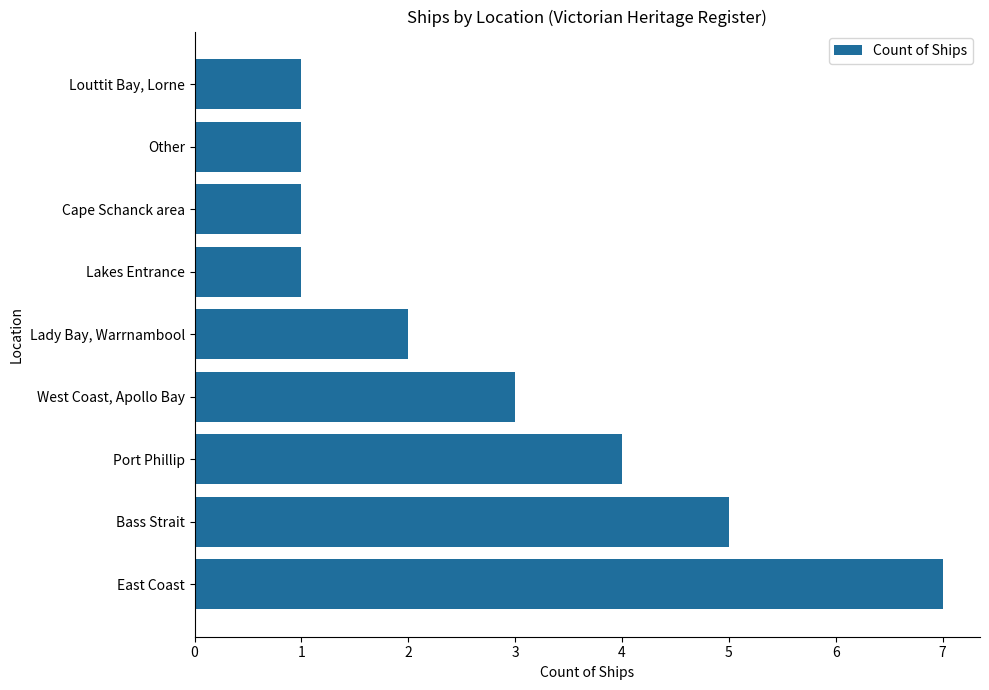

Count the number of categories in the chart.

9